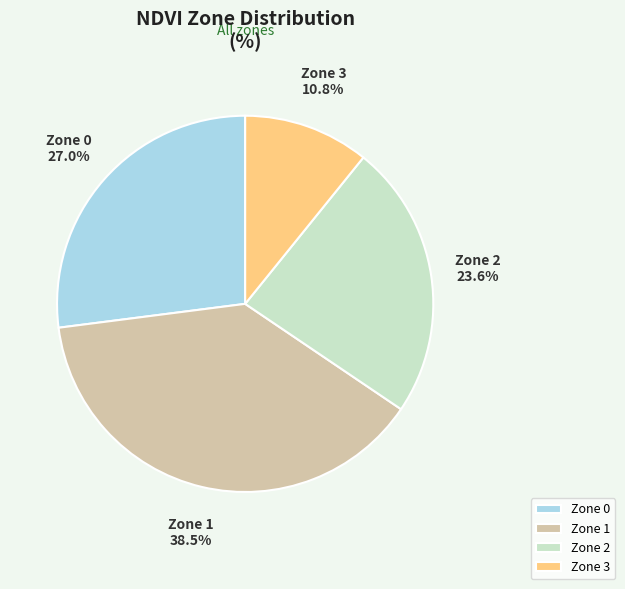

What is the total percentage of Zone 1 and Zone 3?

49.3%